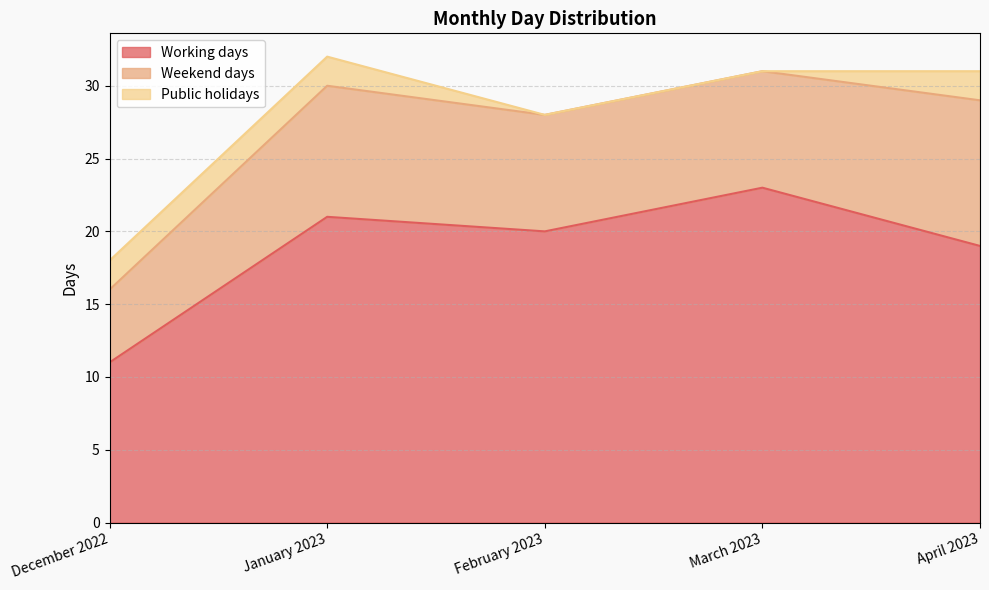

What is the average value of the Weekend days series?

8